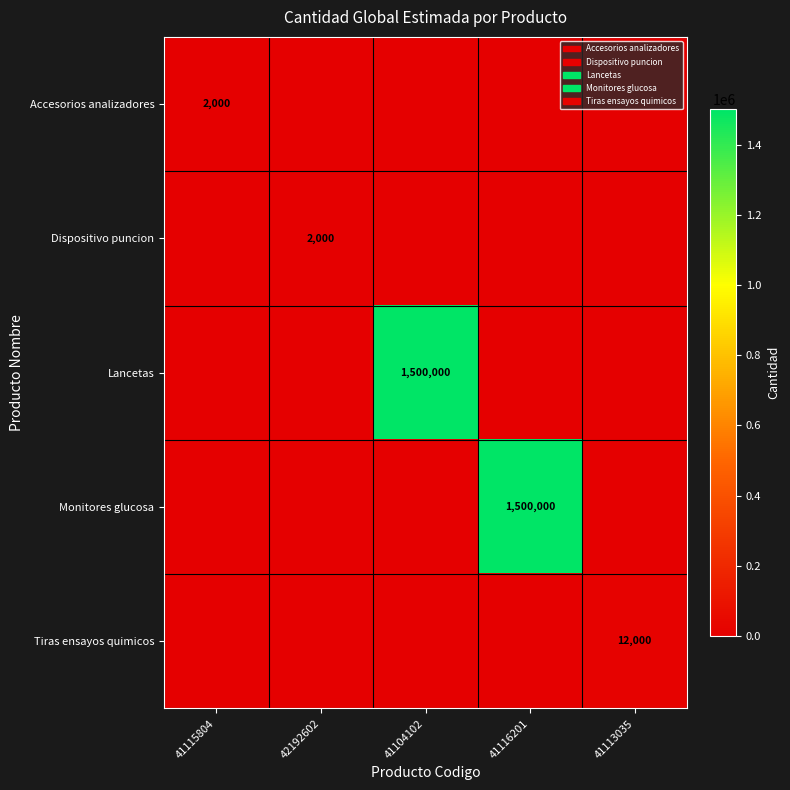

The value of Lancetas at 41104102 is 633654. True or false?

False